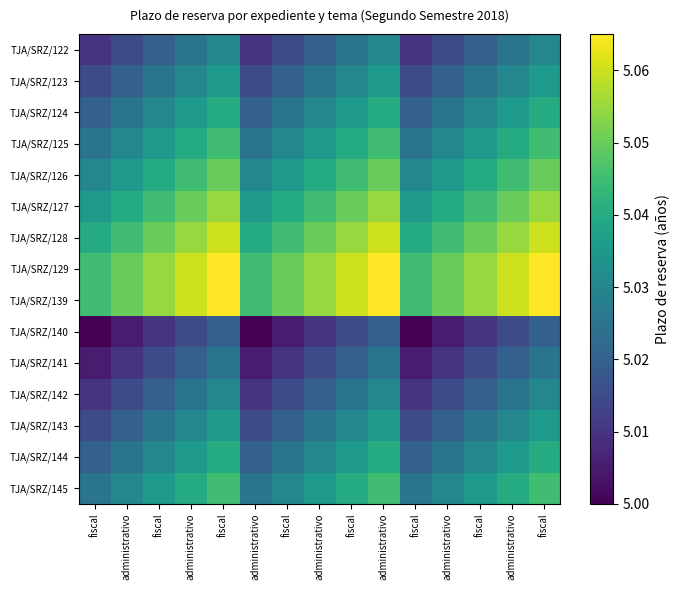

At which category is the sum across all series the highest?

fiscal